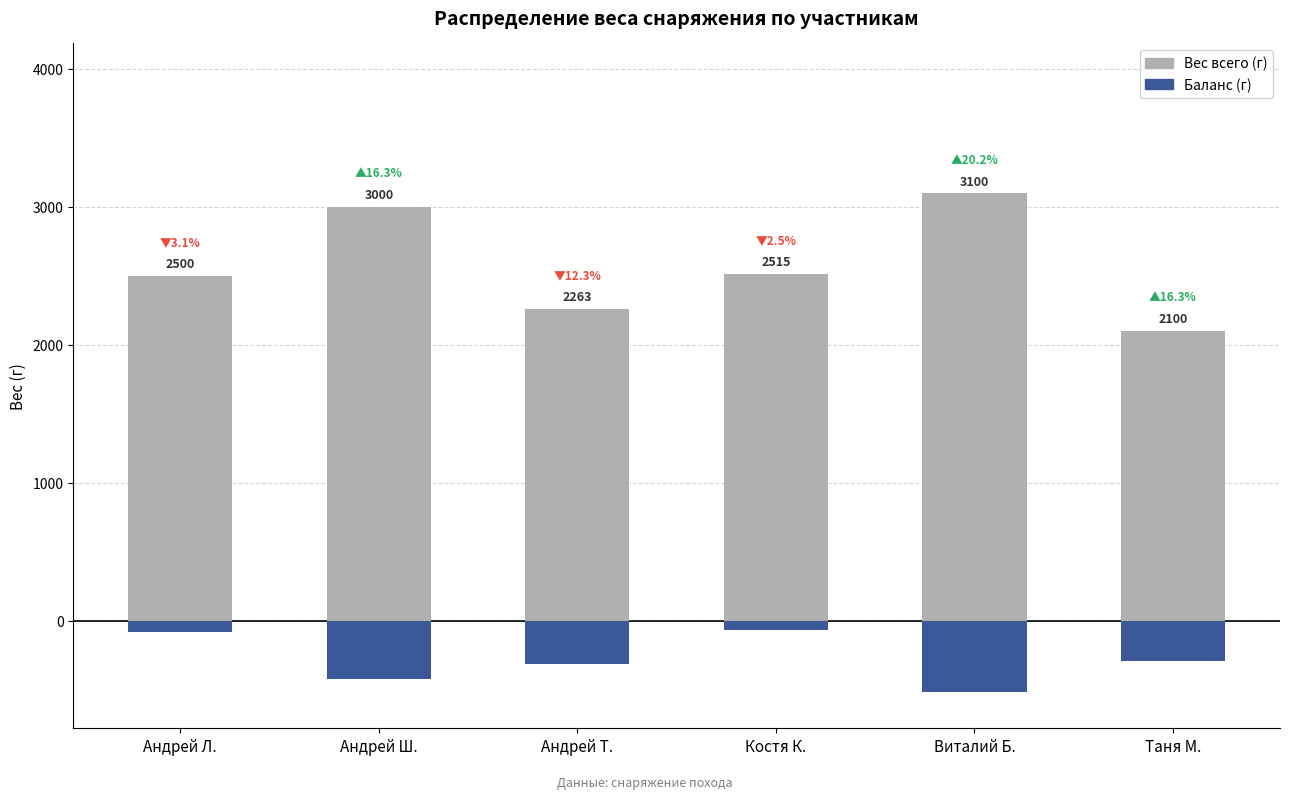

At which label does Баланс (г) reach its peak?

Костя К.